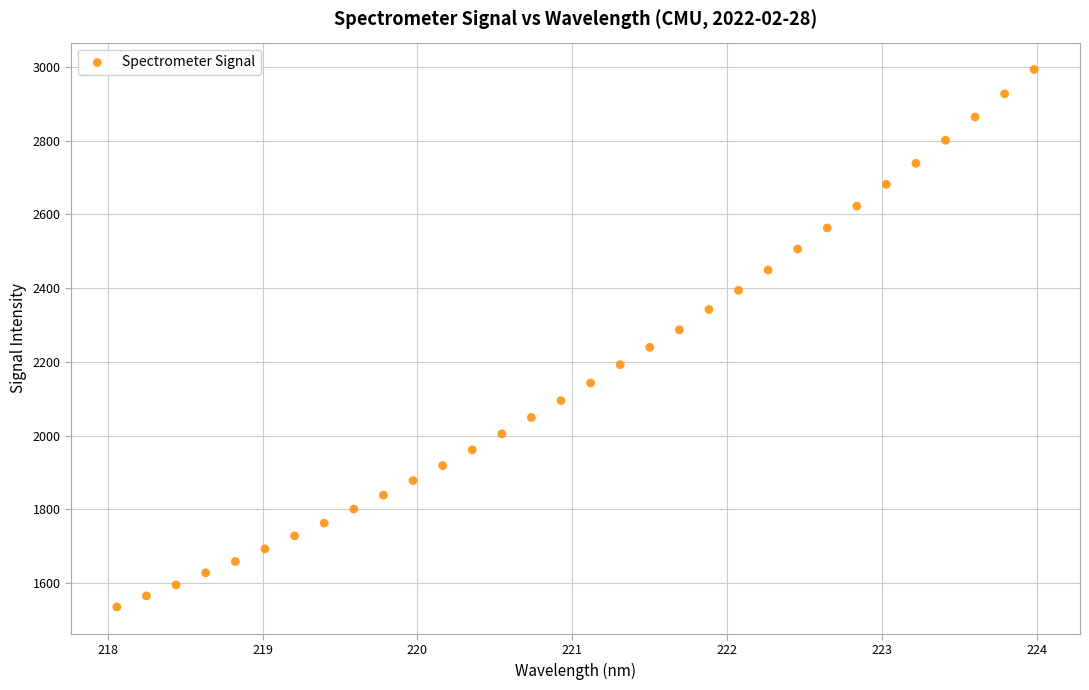

What is the range of X values (max minus min)?

5.9